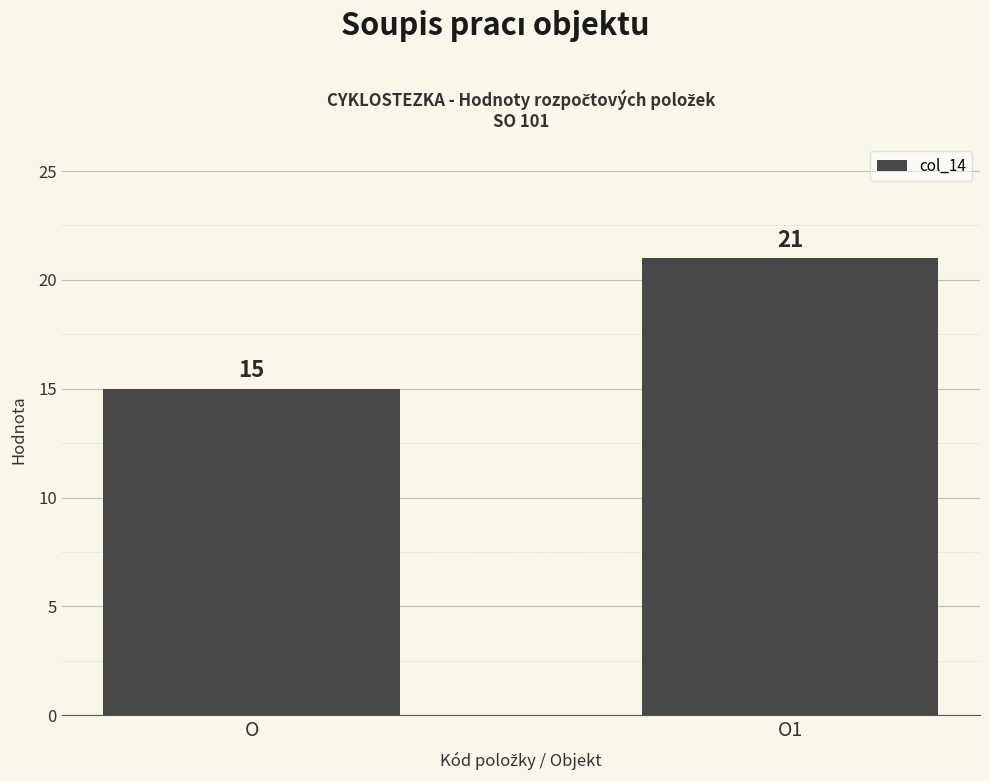

Rank the categories by value from lowest to highest.

O, O1